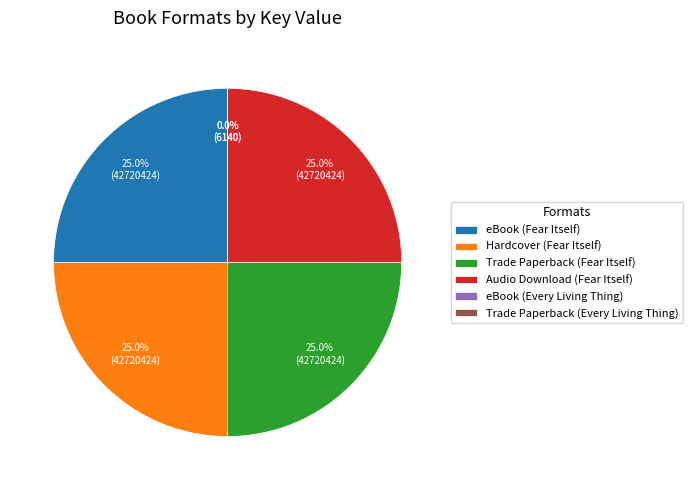

True or false: Hardcover (Fear Itself) accounts for 25% of the total.

True